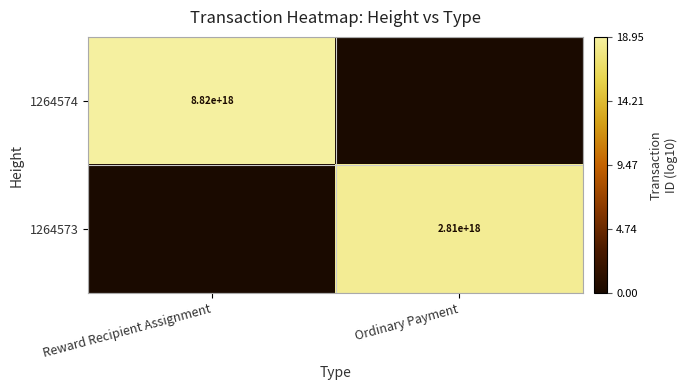

The 1264574 series shows 8820000000000000000 at Reward Recipient Assignment. True or false?

True